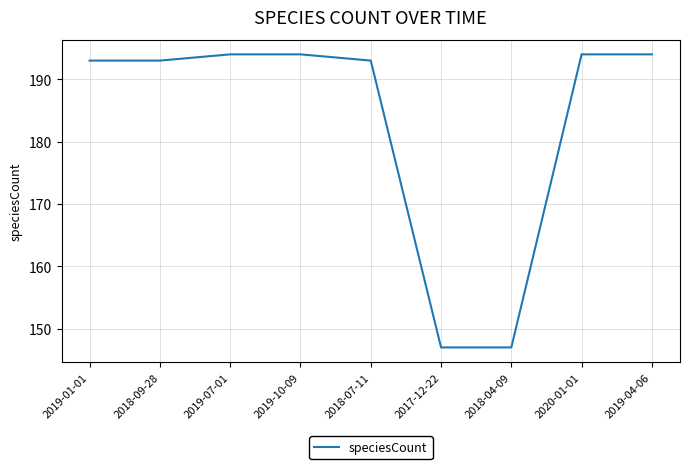

What is the minimum value shown in the chart?

147